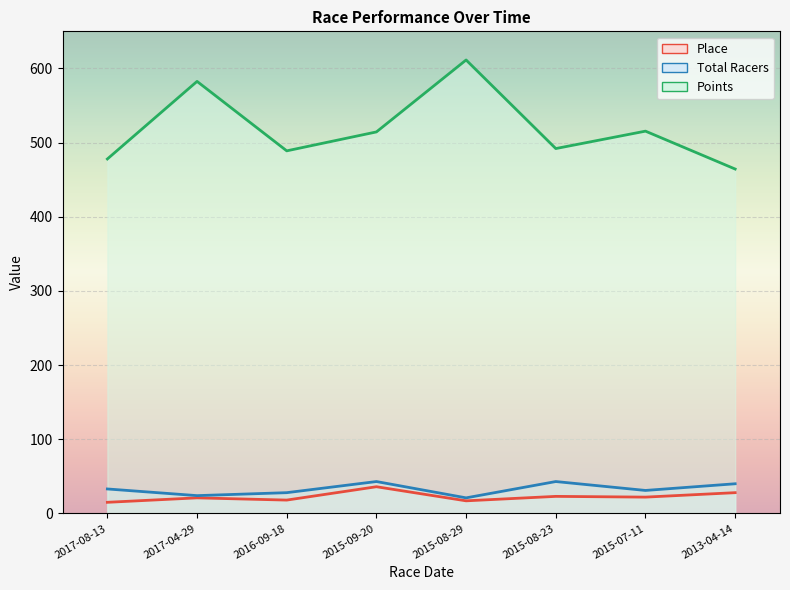

At how many categories does at least one series exceed 283?

8